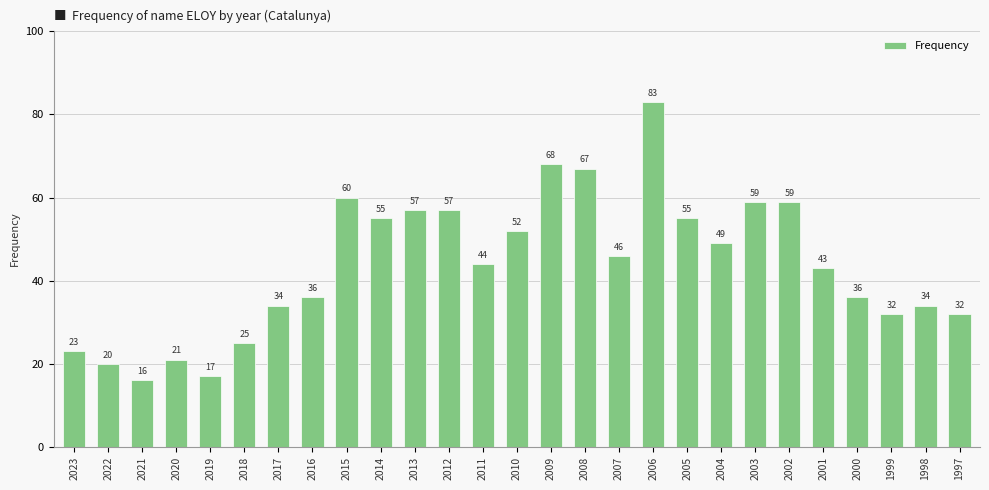

What is the difference between the maximum and minimum values?

67